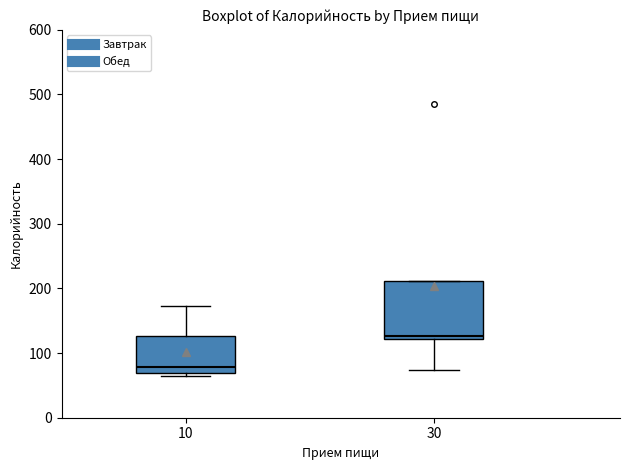

Where is the upper edge of the box at x = 10 on the y-axis? The values are not printed on the chart, so give them approximately, as read against the axis.

130